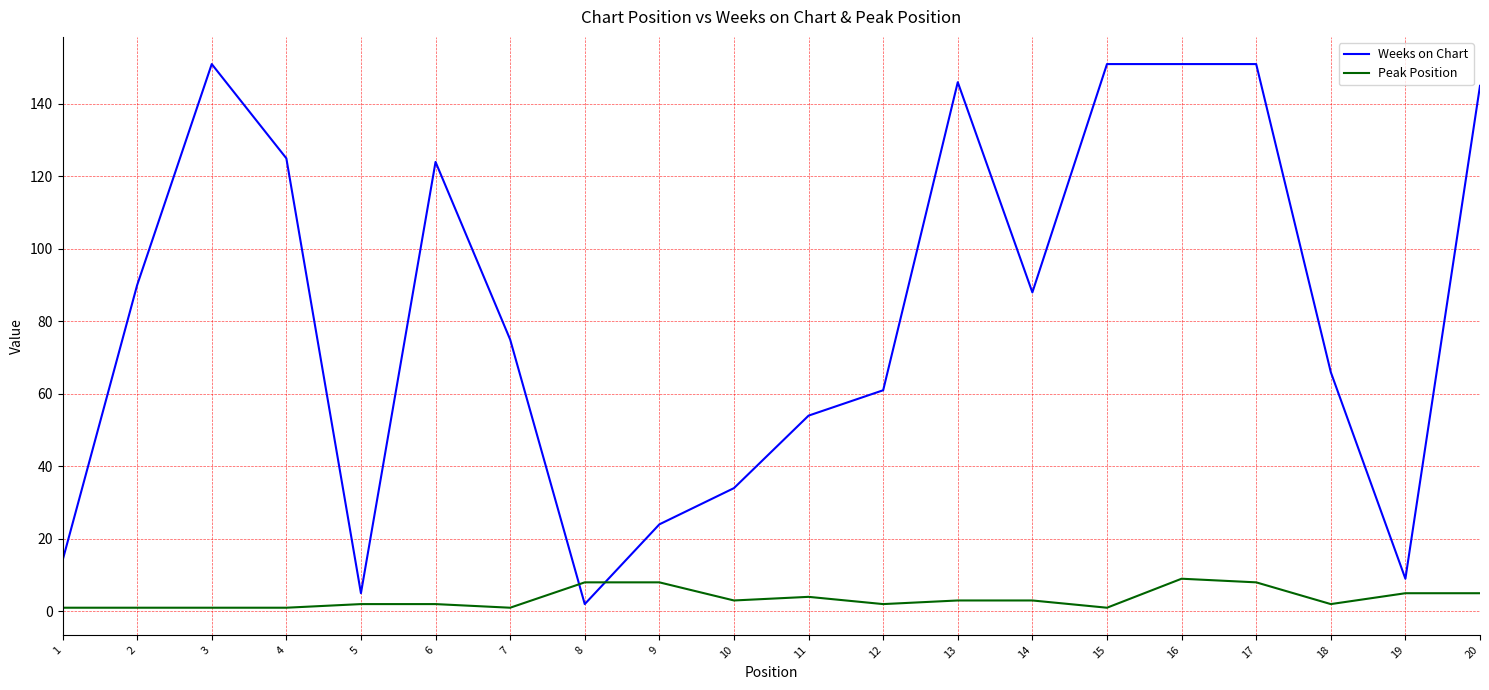

Where is the first local minimum for Weeks on Chart?

5